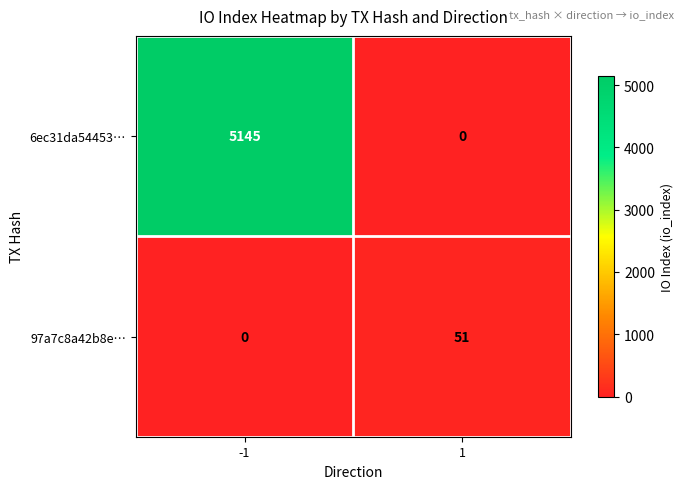

Reading left to right, extract all data points from this chart.

6ec31da54453…: 5145	0
97a7c8a42b8e…: 0	51